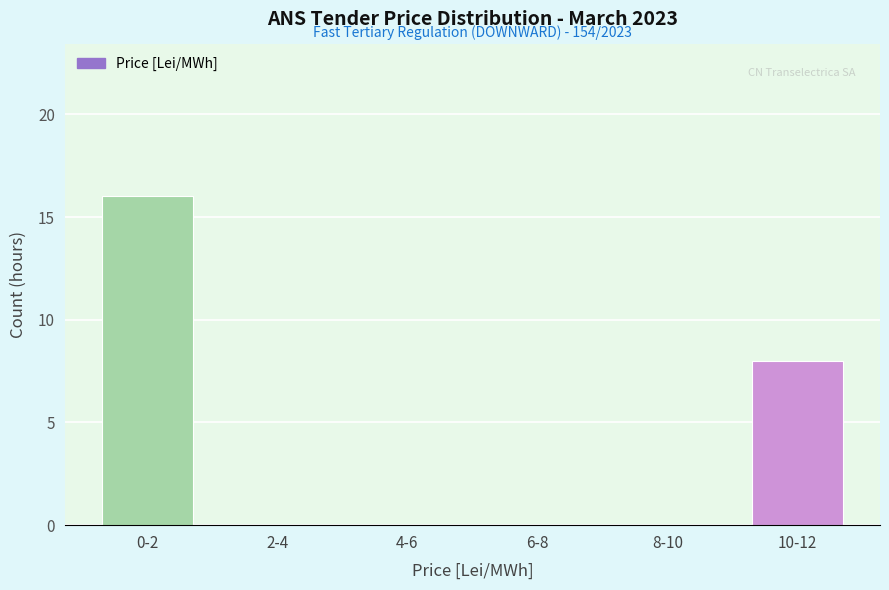

Reading left to right, what are all the values shown in this chart?

0-2=16	2-4=0	4-6=0	6-8=0	8-10=0	10-12=8